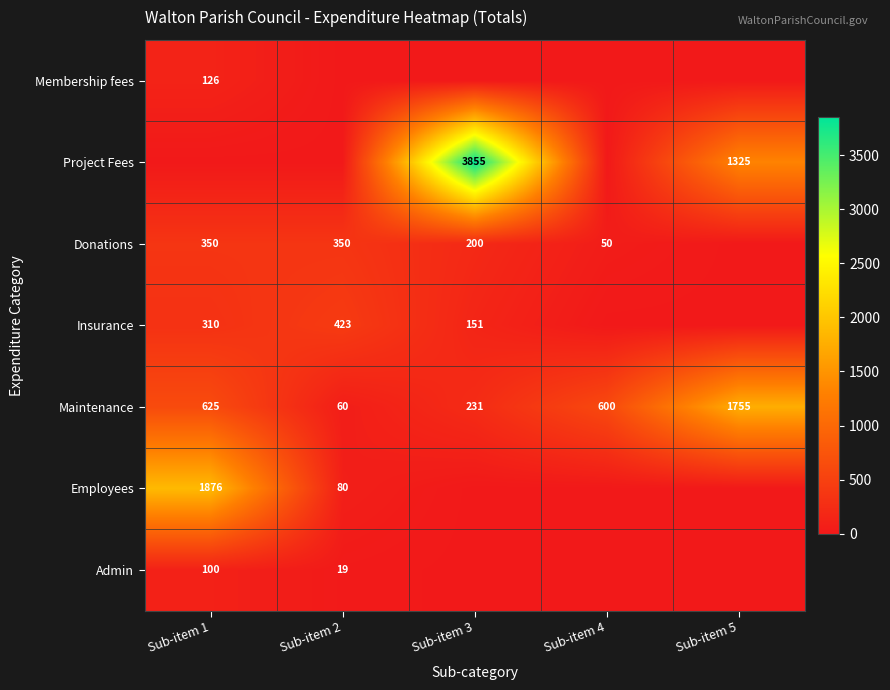

What is the difference between the maximum and minimum values in the Maintenance series?

1695